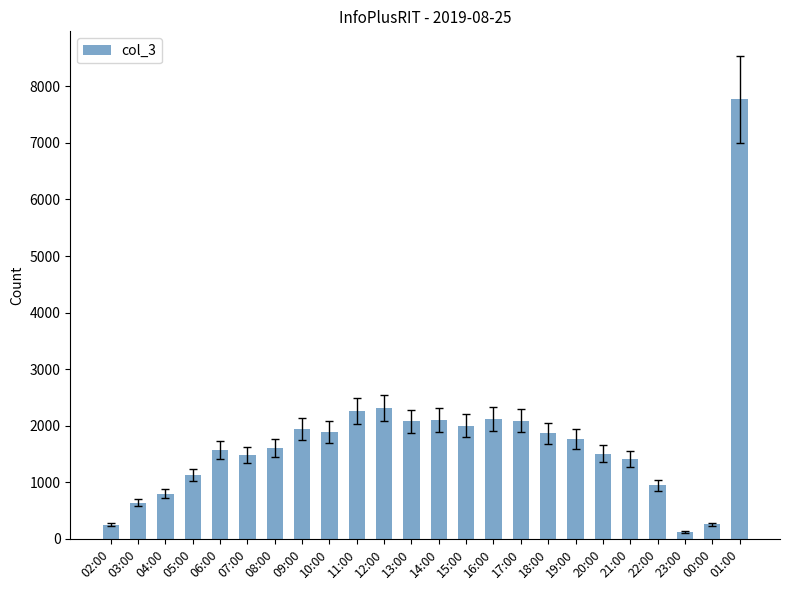

Which label corresponds to the largest value in the chart?

01:00